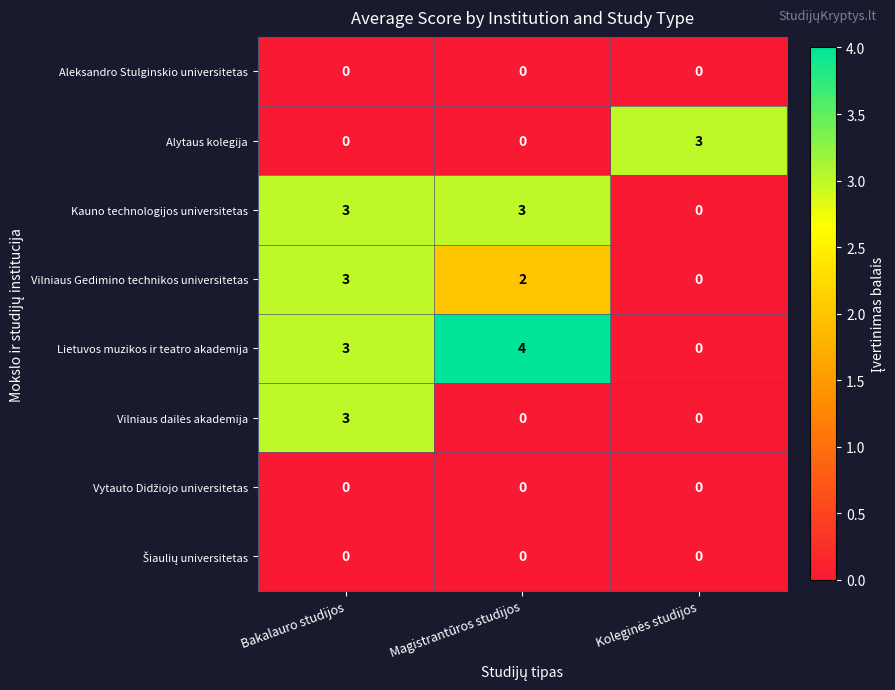

What is the difference between the highest and lowest values at Magistrantūros studijos?

4